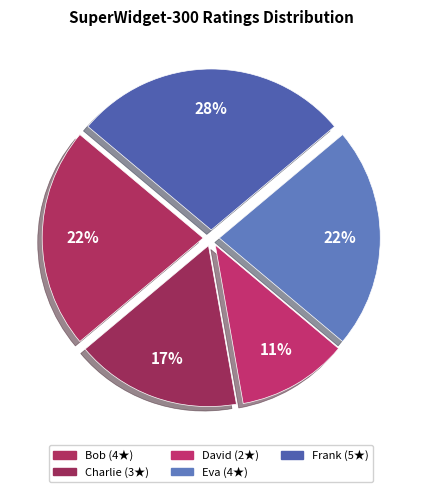

How many segments does this pie chart have?

5